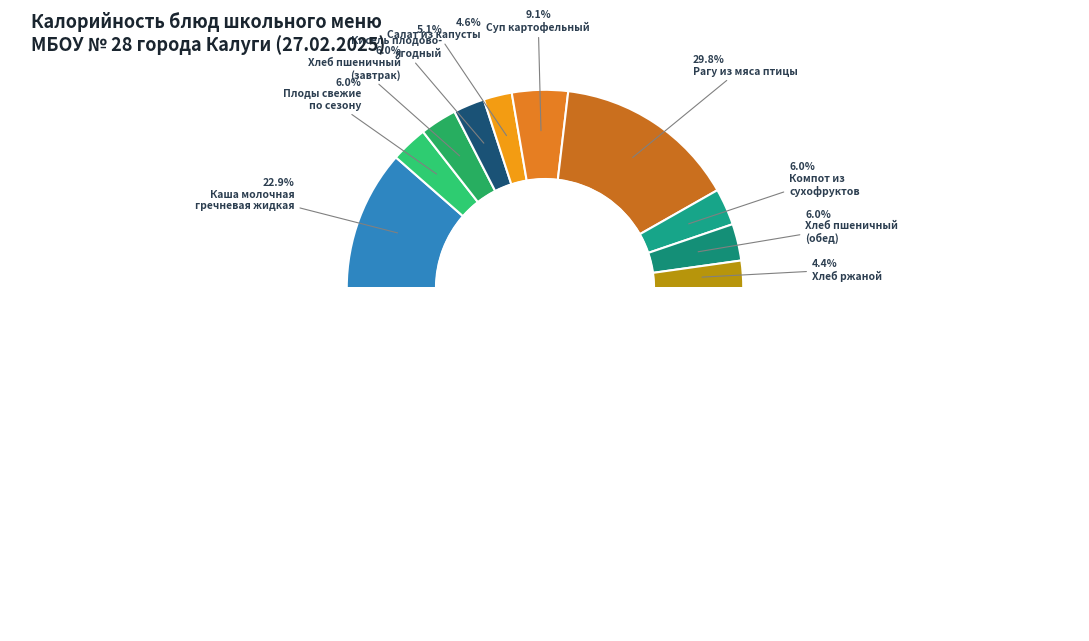

How many segments does this pie chart have?

10